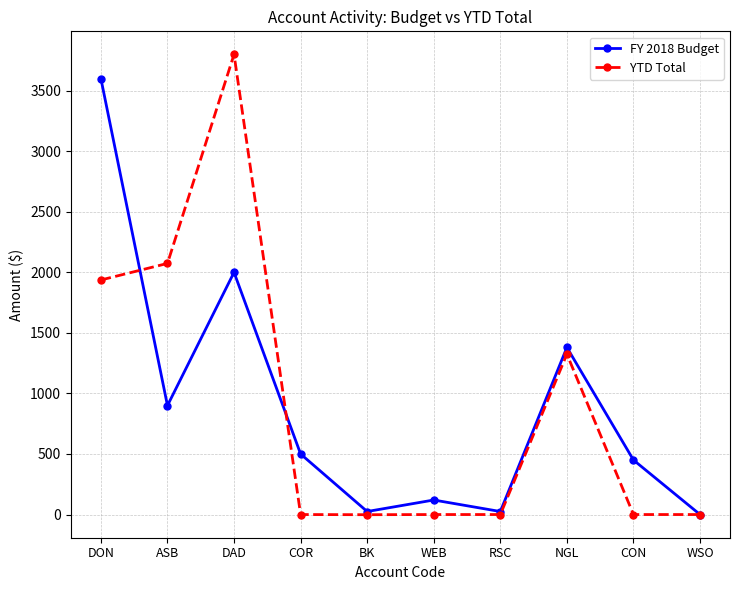

What is the highest value of the FY 2018 Budget series?

3600.0